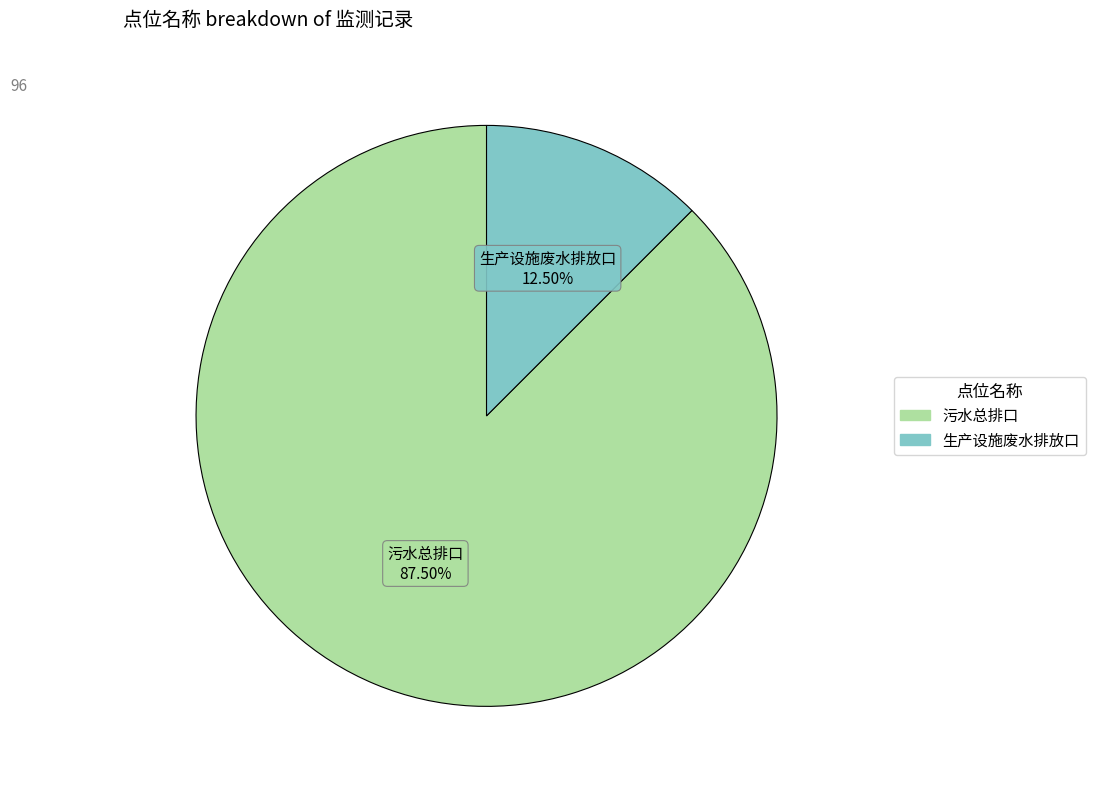

How much of the chart is everything except 生产设施废水排放口?

87.5%